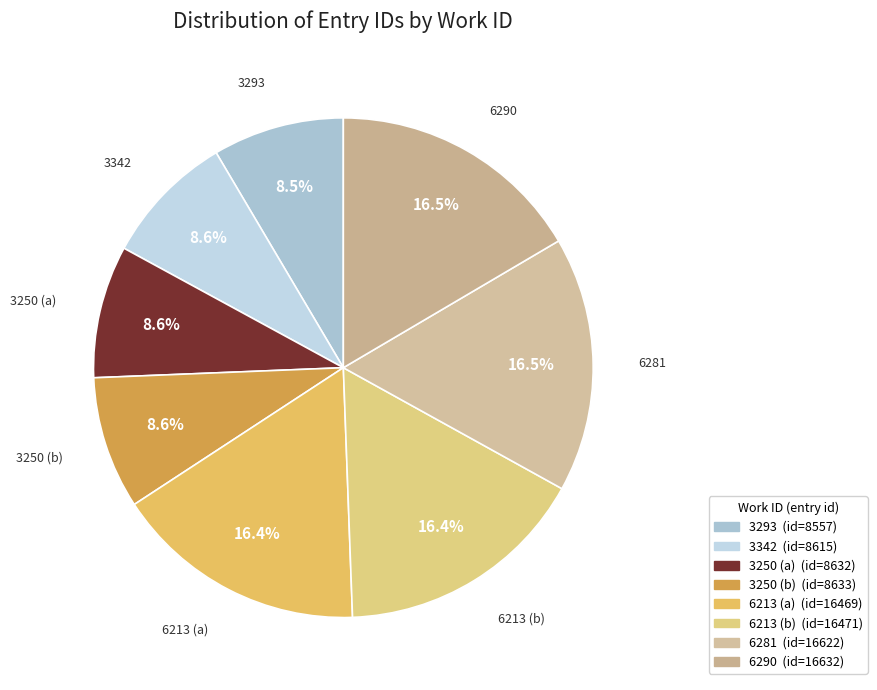

The 6290 slice represents 29% of the pie. True or false?

False